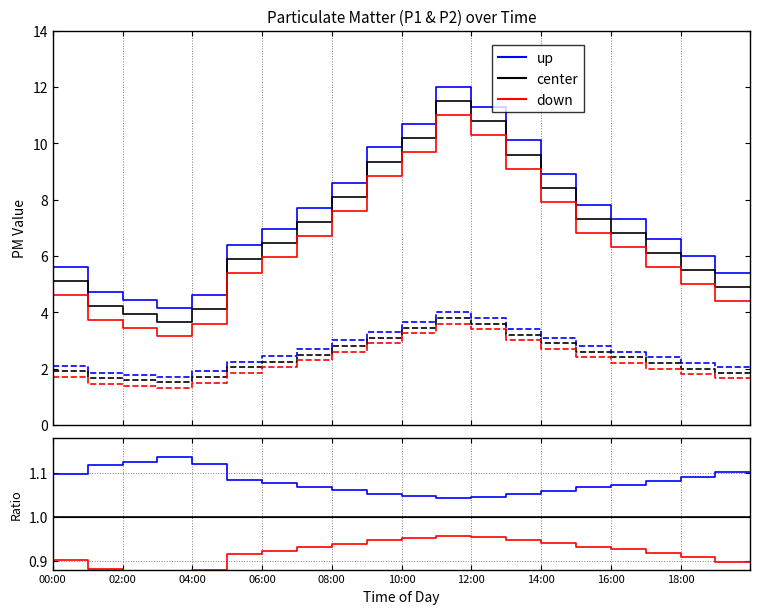

Is this an area chart (filled region under the line)?

No